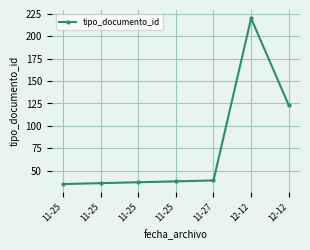

The value at 12-12 is 123. True or false?

True